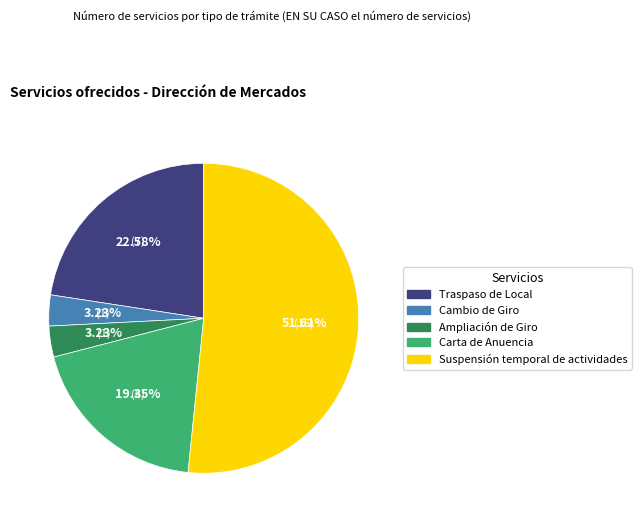

Is there any slice that represents more than half of the pie?

Yes